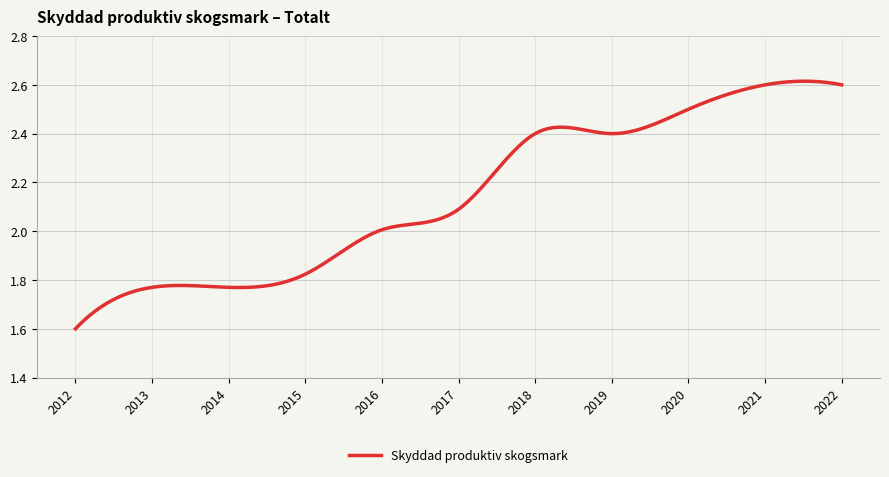

What is the difference between the maximum and minimum values?

1.0